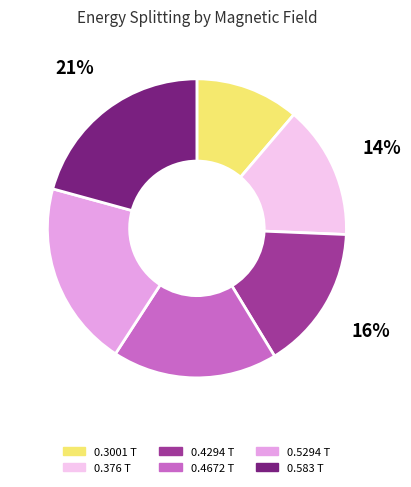

Is 0.376 T the majority of the pie?

No